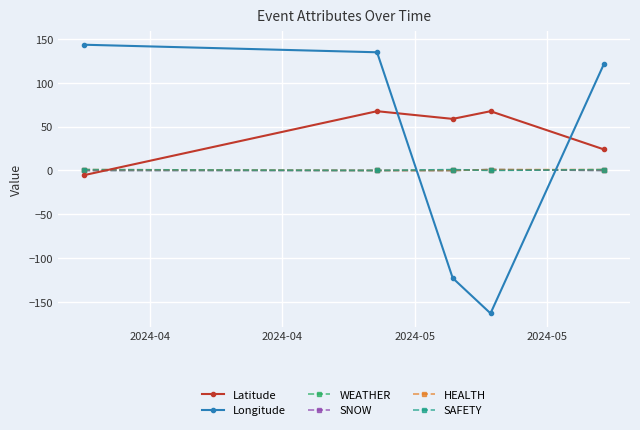

Does the chart display data point markers on the line(s)?

Yes